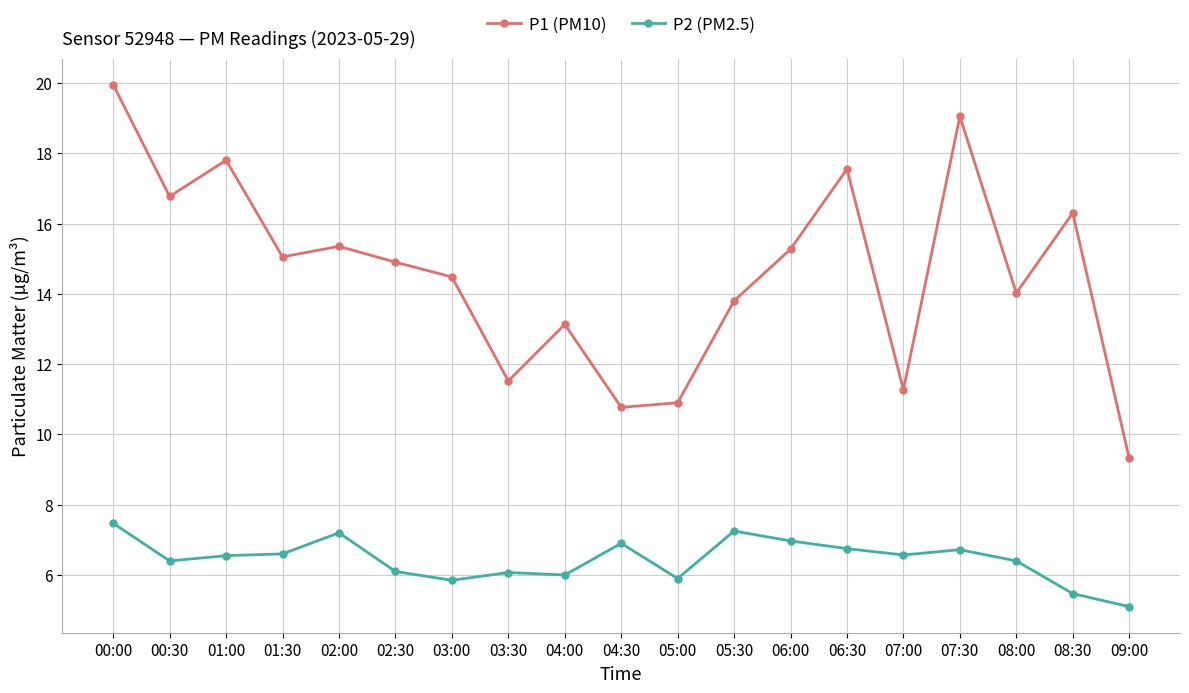

What are all the series names shown in the legend?

P1 (PM10), P2 (PM2.5)